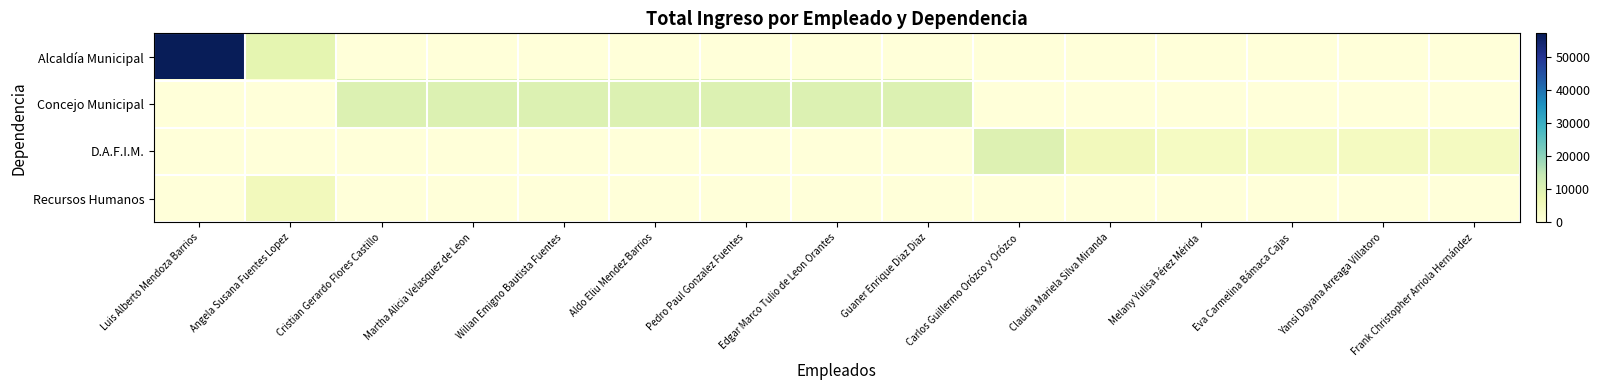

What is the greatest value displayed?

57184.0